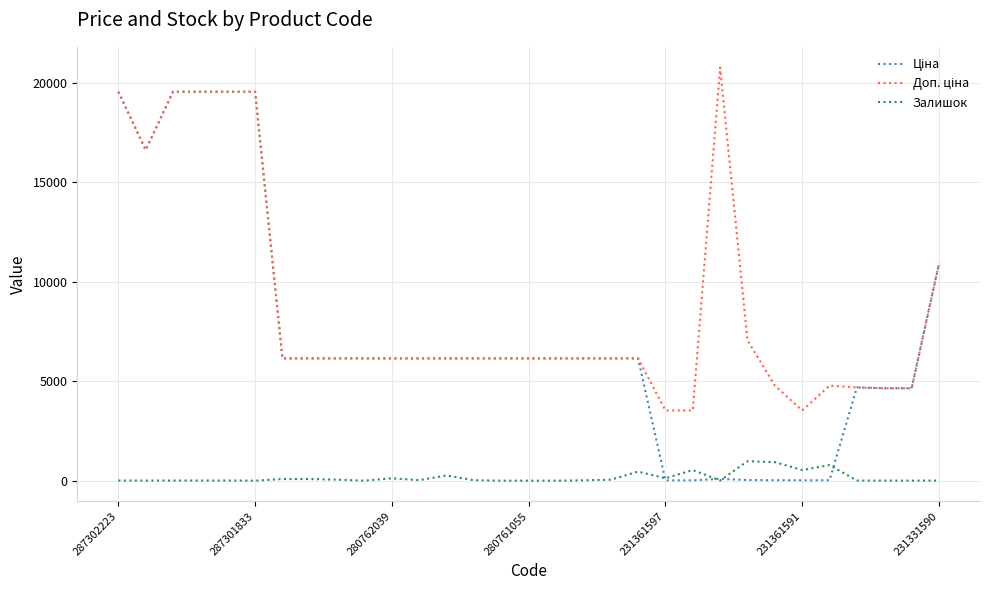

What is the total value across all series at 280761055?

12286.5